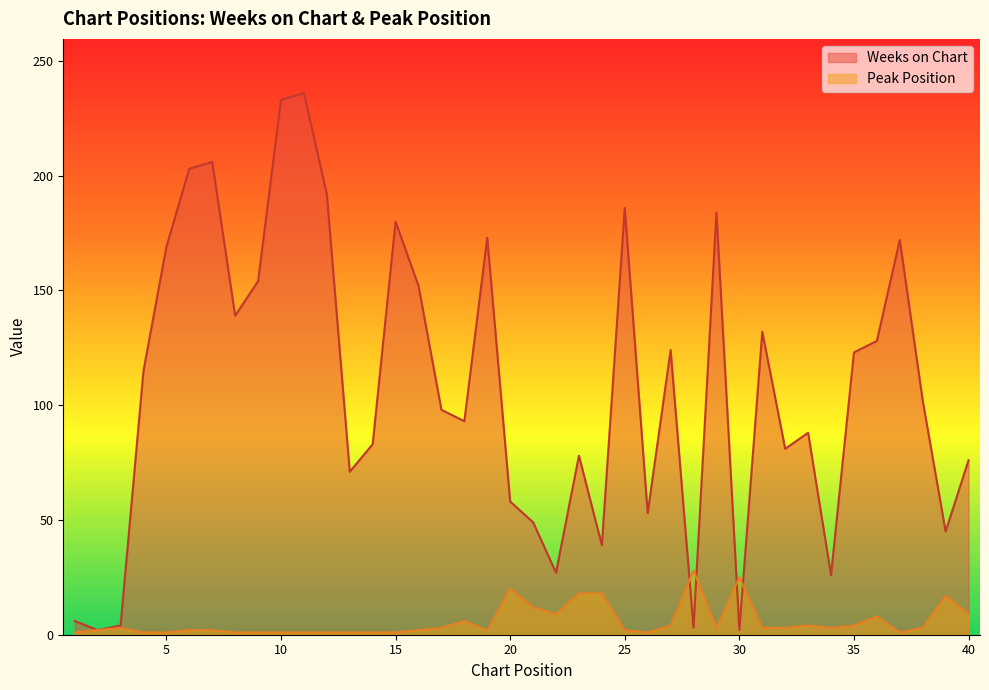

The Weeks on Chart series shows 371 at 10. True or false?

False